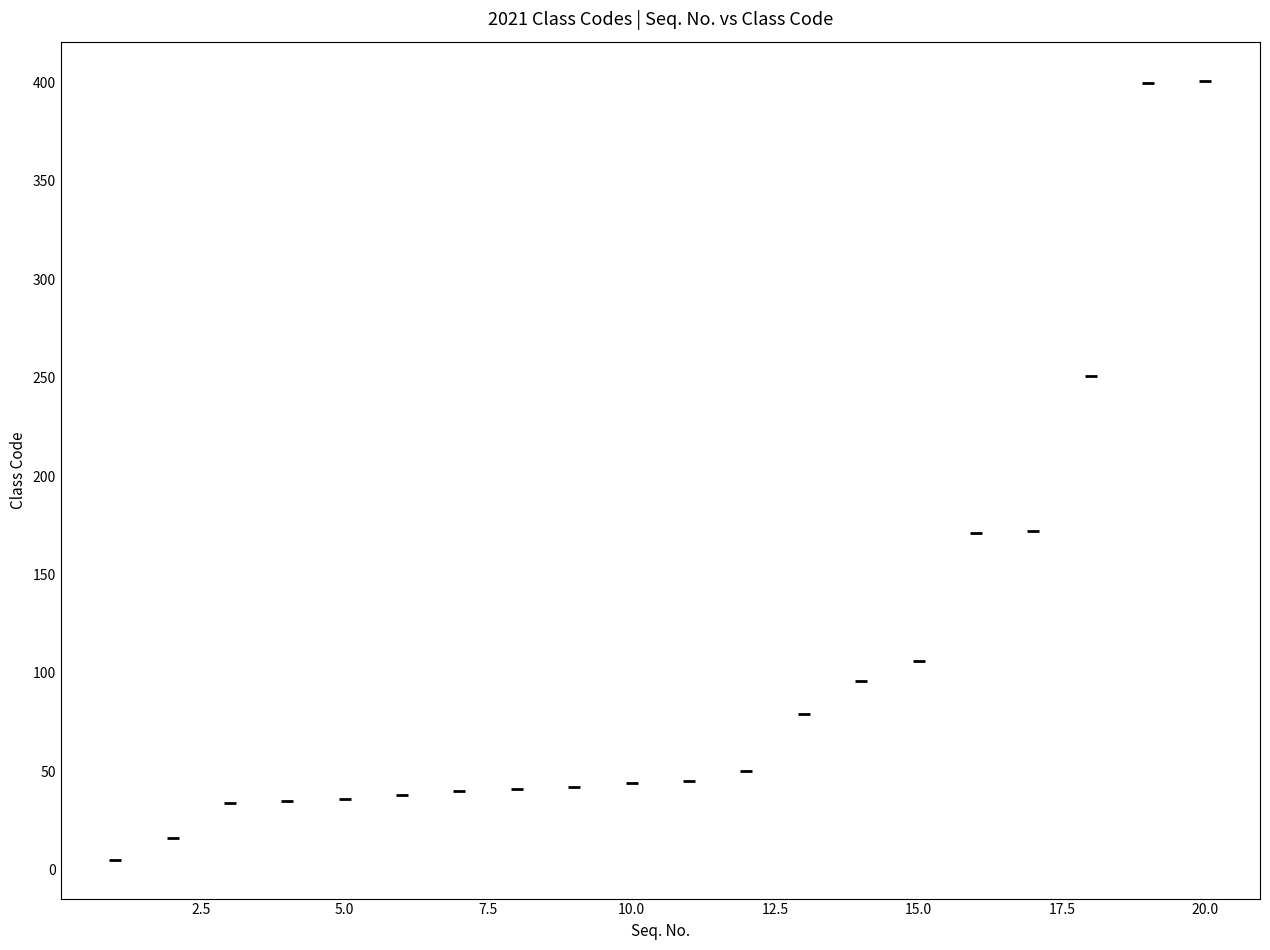

What is the range of X values (max minus min)?

19